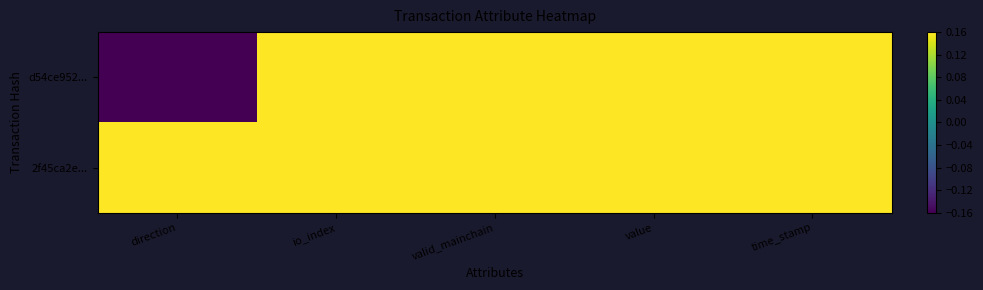

Rank the series by their maximum value, from lowest to highest.

d54ce952..., 2f45ca2e...